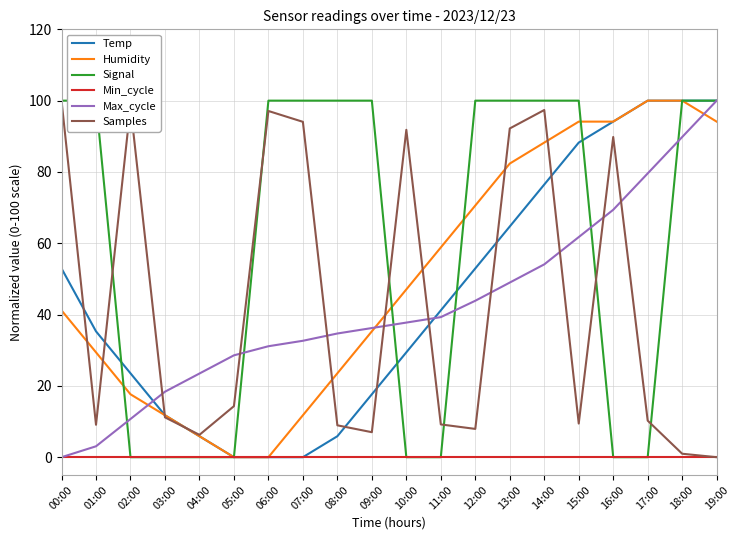

Count the number of categories in the chart.

20